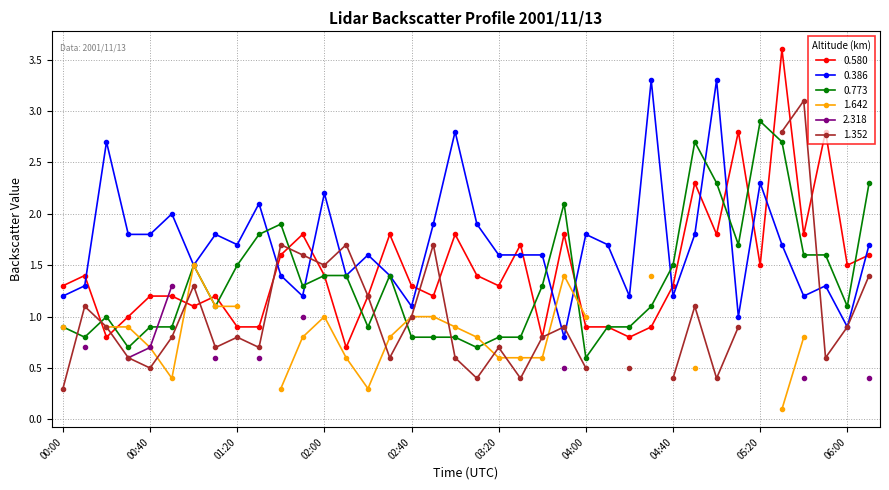

Which category has the highest value across all series?

05:30